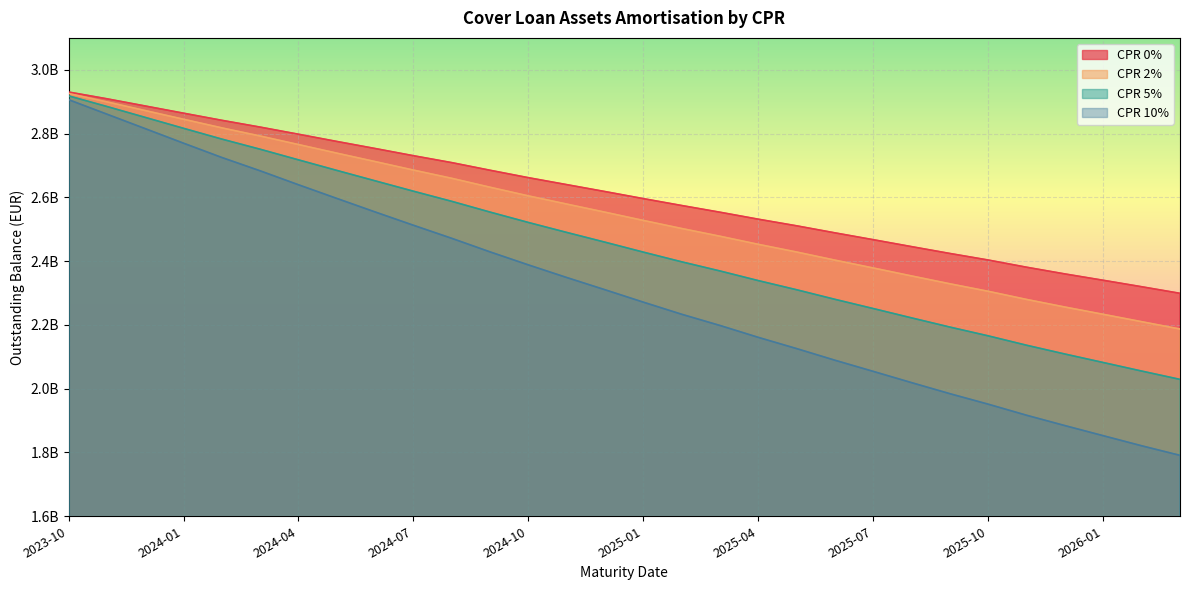

What is the value of the CPR 0% point at the 9th from the left?

2753144434.1